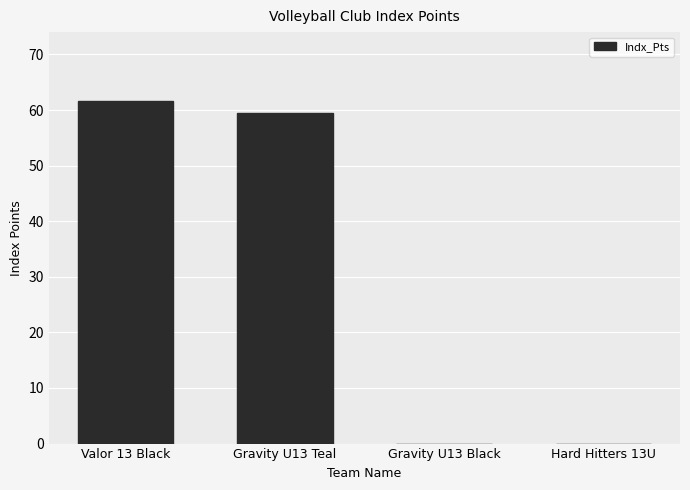

Which has a higher value, Gravity U13 Teal or Valor 13 Black?

Valor 13 Black